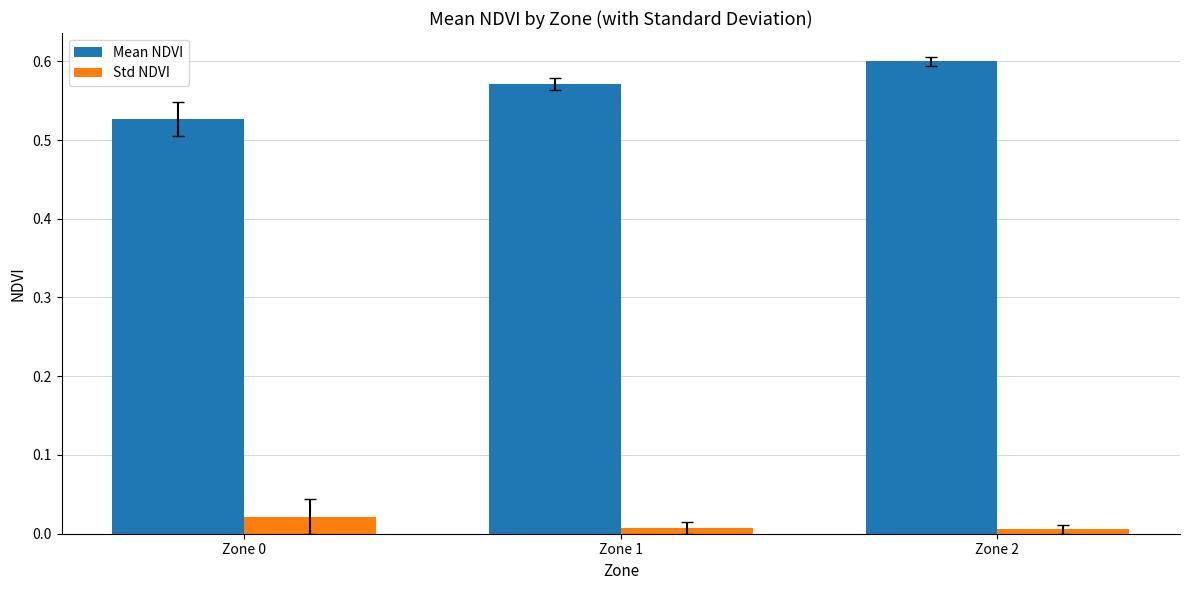

Which category has the highest value in the Mean NDVI series?

Zone 2